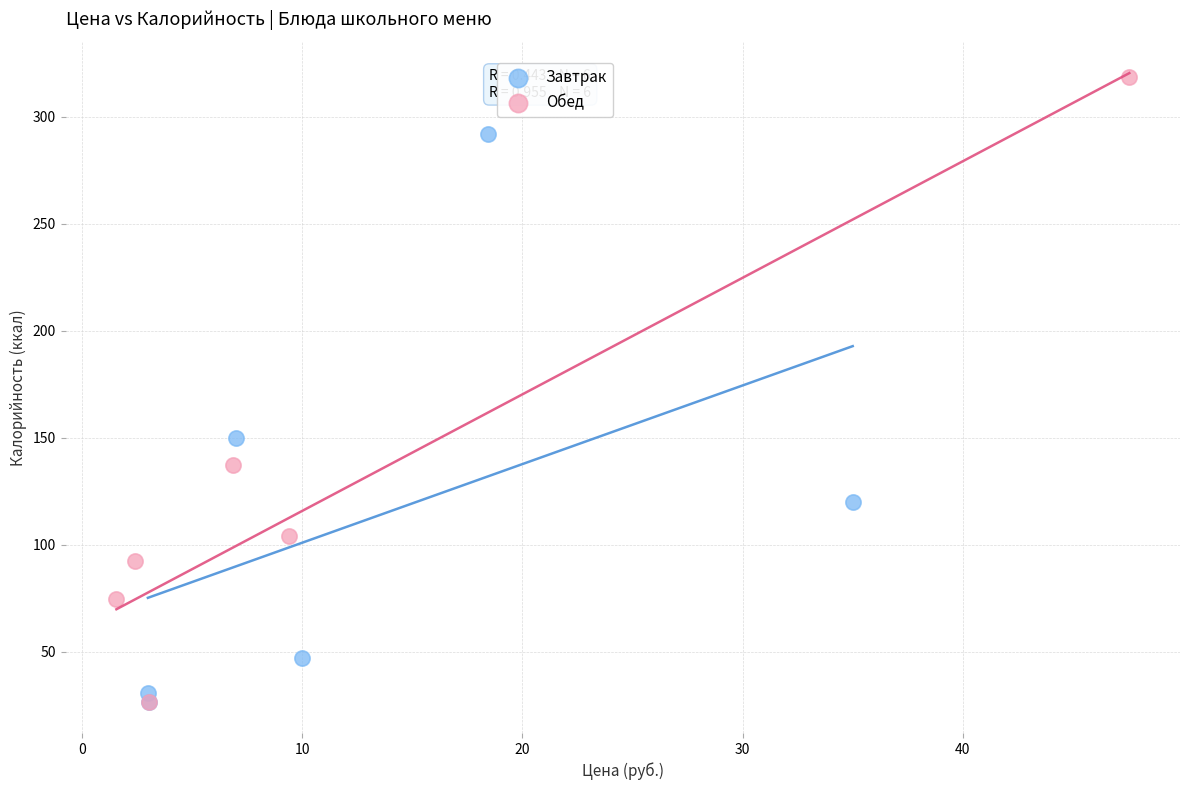

Which series has the widest spread of Y values?

Обед